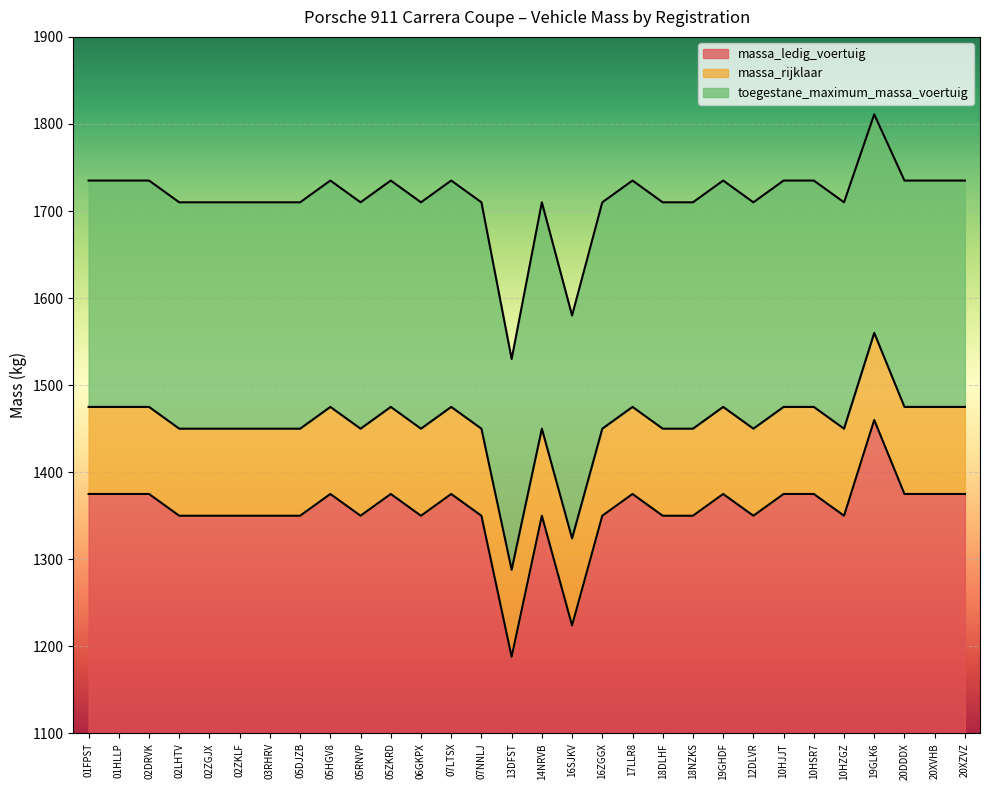

At which label is toegestane_maximum_massa_voertuig closest to 1670?

02LHTV